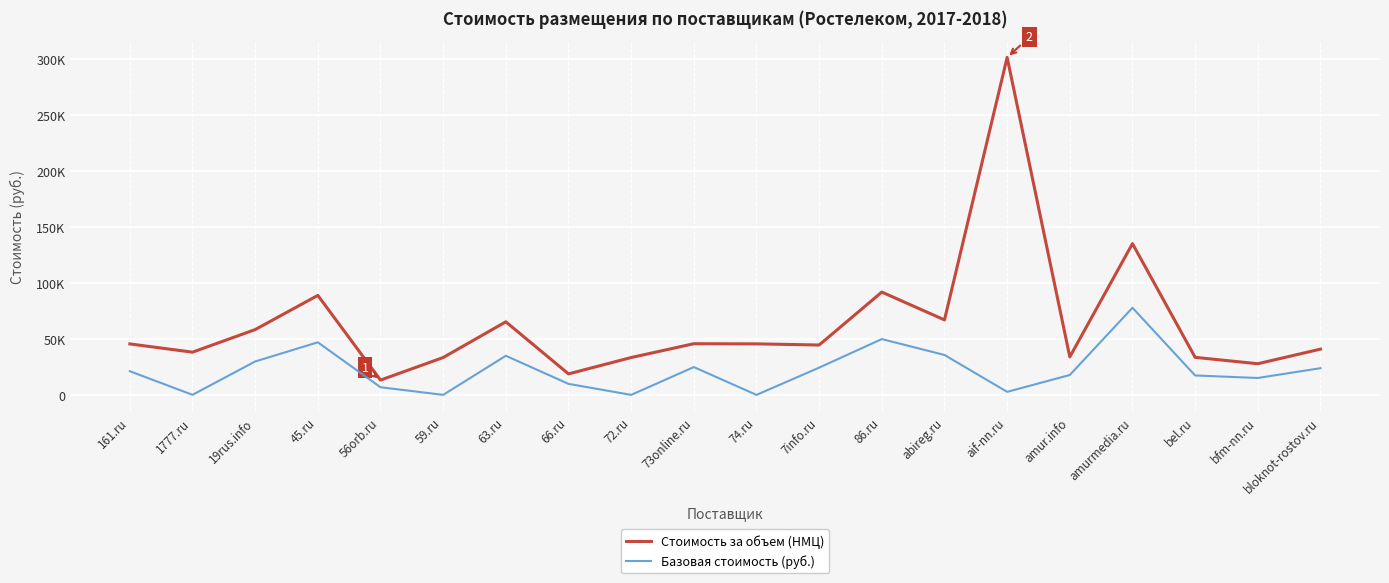

Reading left to right, list all the values displayed in this chart.

Стоимость за объем (НМЦ): 161.ru=45691.4	1777.ru=38325.0	19rus.info=58500.0	45.ru=89078.3	56orb.ru=13370.0	59.ru=33525.0	63.ru=65464.7	66.ru=18900.0	72.ru=33525.0	73online.ru=45875.0	74.ru=45750.0	7info.ru=44712.5	86.ru=92031.2	abireg.ru=67162.5	aif-nn.ru=301796.4	amur.info=34086.0	amurmedia.ru=135330.0	bel.ru=33687.5	bfm-nn.ru=27991.5	bloknot-rostov.ru=41040.0
Базовая стоимость (руб.): 161.ru=21297.2	1777.ru=210.0	19rus.info=30000.0	45.ru=47131.4	56orb.ru=7000.0	59.ru=150.0	63.ru=35101.7	66.ru=10000.0	72.ru=150.0	73online.ru=25000.0	74.ru=150.0	7info.ru=24500.0	86.ru=50016.9	abireg.ru=35820.0	aif-nn.ru=2850.5	amur.info=17940.0	amurmedia.ru=78000.0	bel.ru=17500.0	bfm-nn.ru=15254.2	bloknot-rostov.ru=24000.0